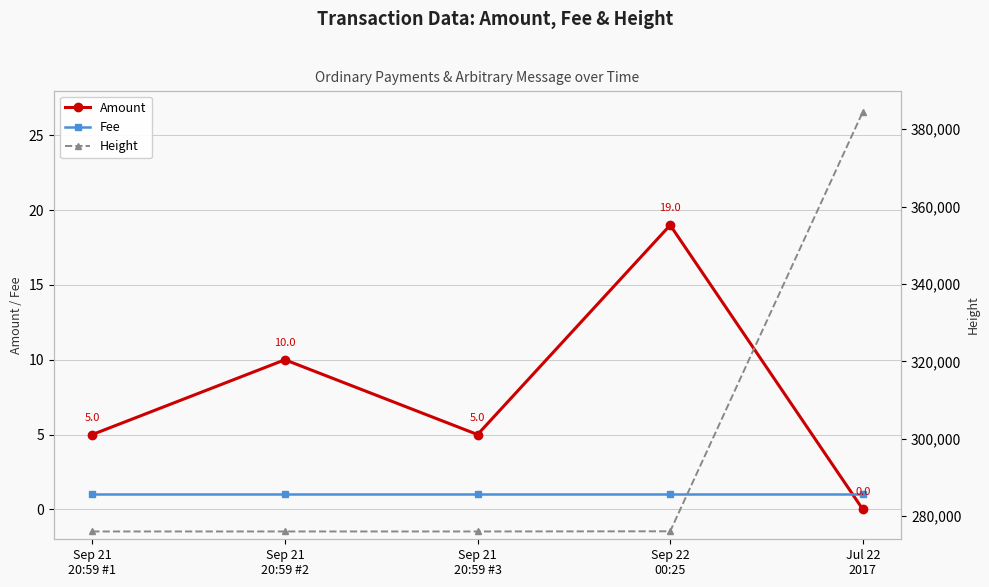

How many series are shown in this chart?

3